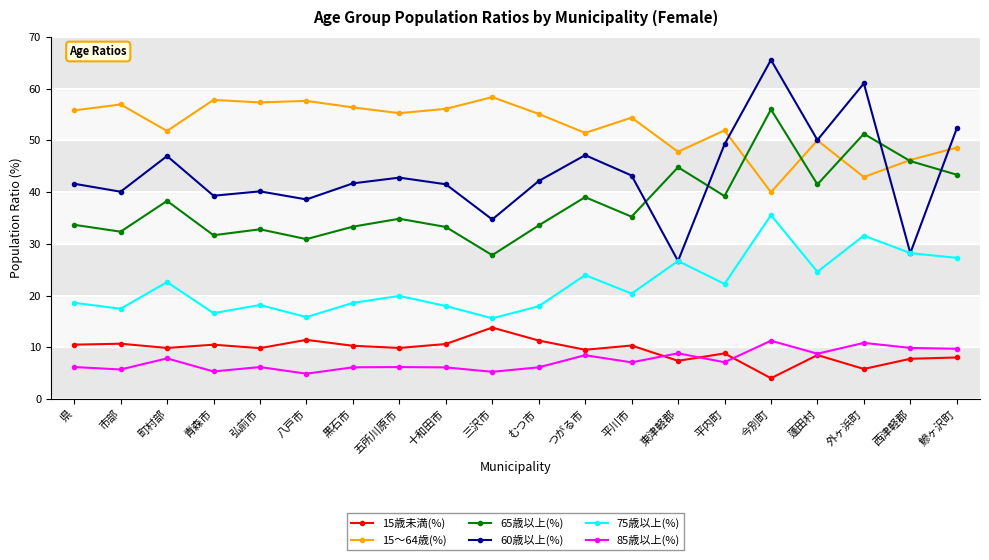

After their last crossing, which series has the higher values: 85歳以上(%) or 15歳未満(%)?

85歳以上(%)